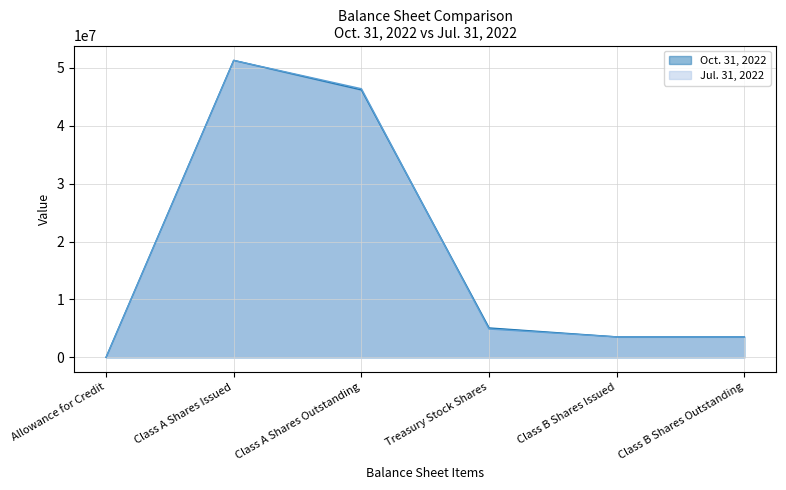

Which series has the largest range (max minus min)?

Oct. 31, 2022